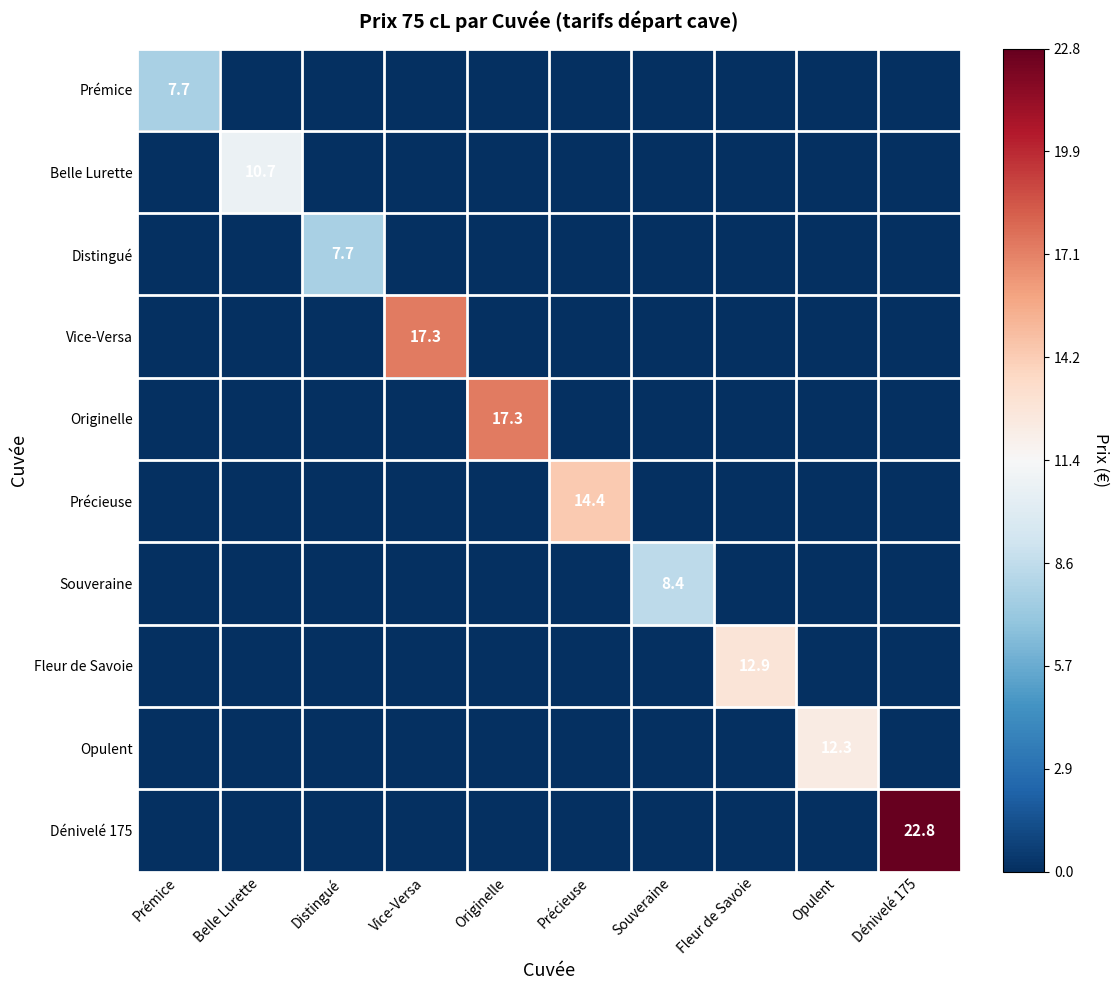

At which category is the sum across all series the highest?

Dénivelé 175